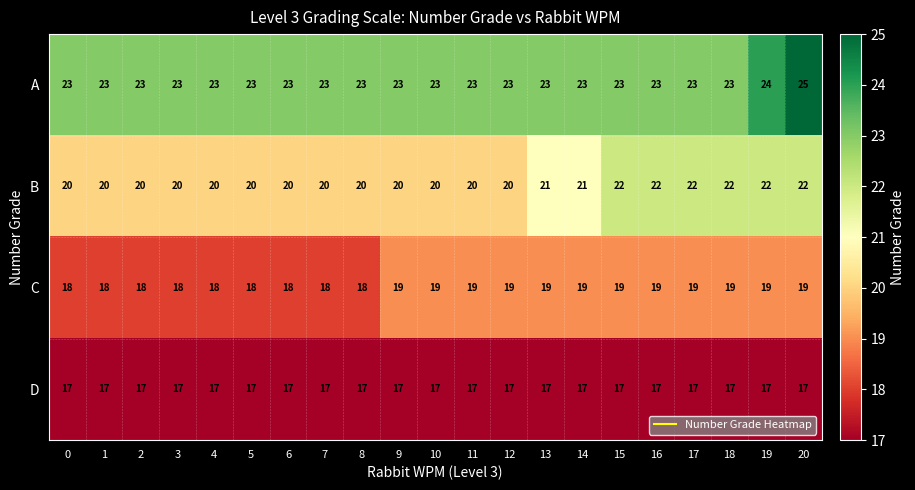

What is the average value of the A series?

23